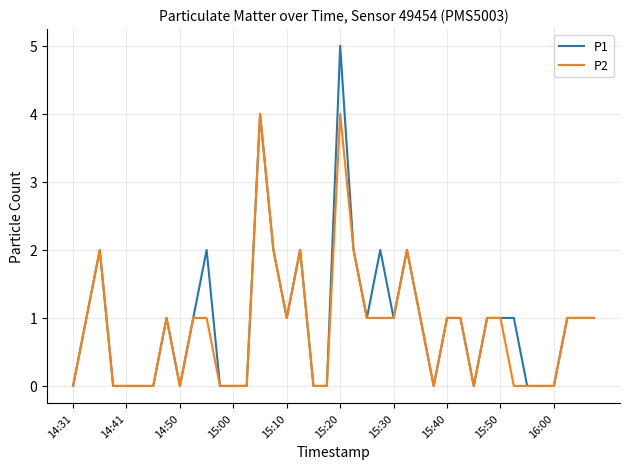

What are all the series names shown in the legend?

P1, P2